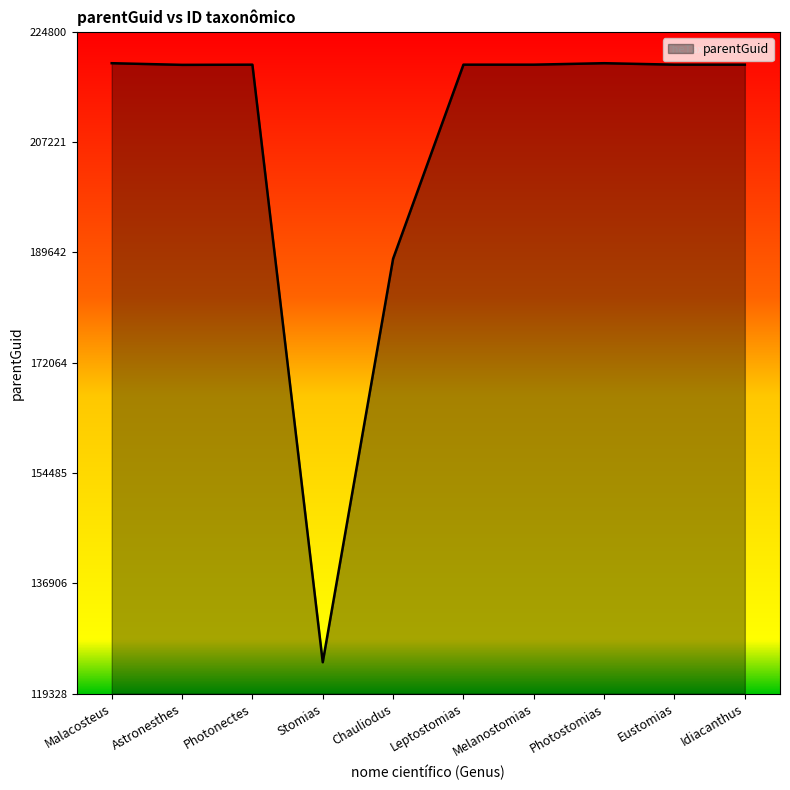

Which has a higher value, Photostomias or Chauliodus?

Photostomias